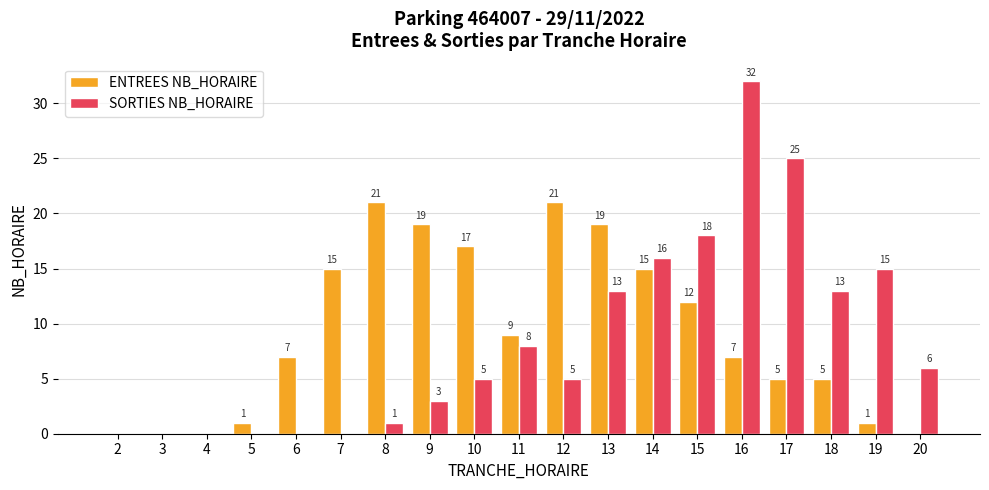

What is the difference between the ENTREES NB_HORAIRE values at 14 and 5?

14